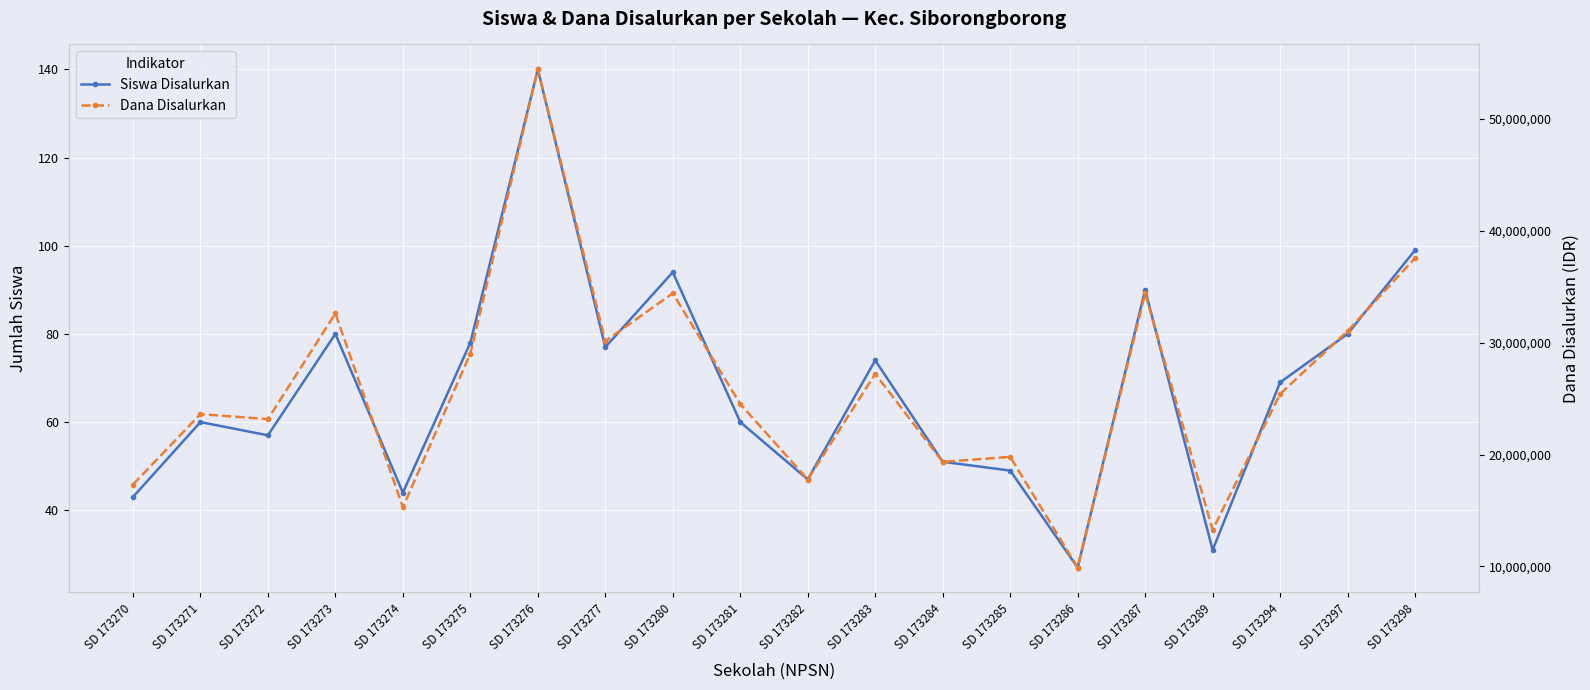

What is the value of the Dana Disalurkan point at the 13th from the left?

19350000